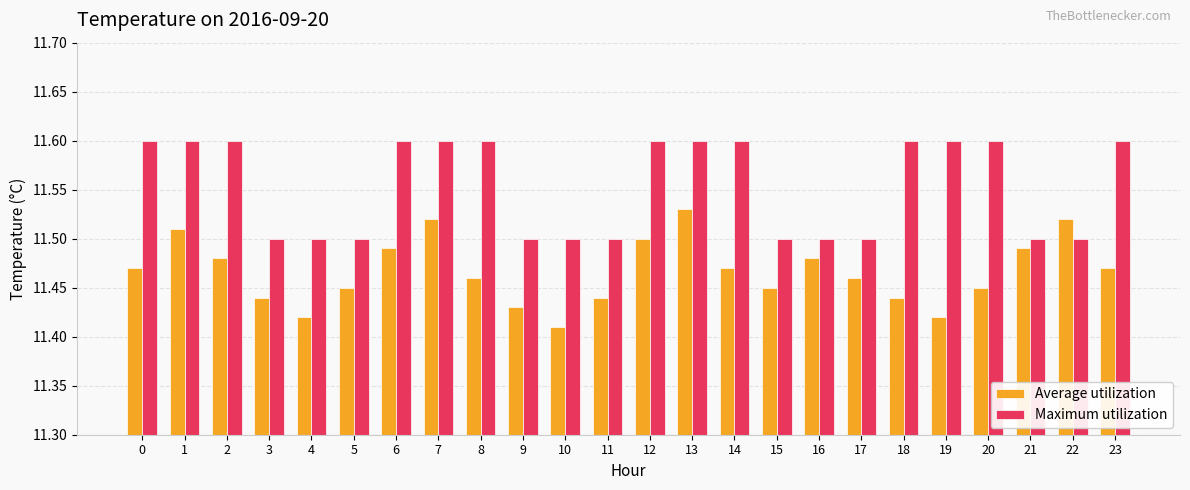

List the series in order of their overall mean, lowest first.

Average utilization, Maximum utilization